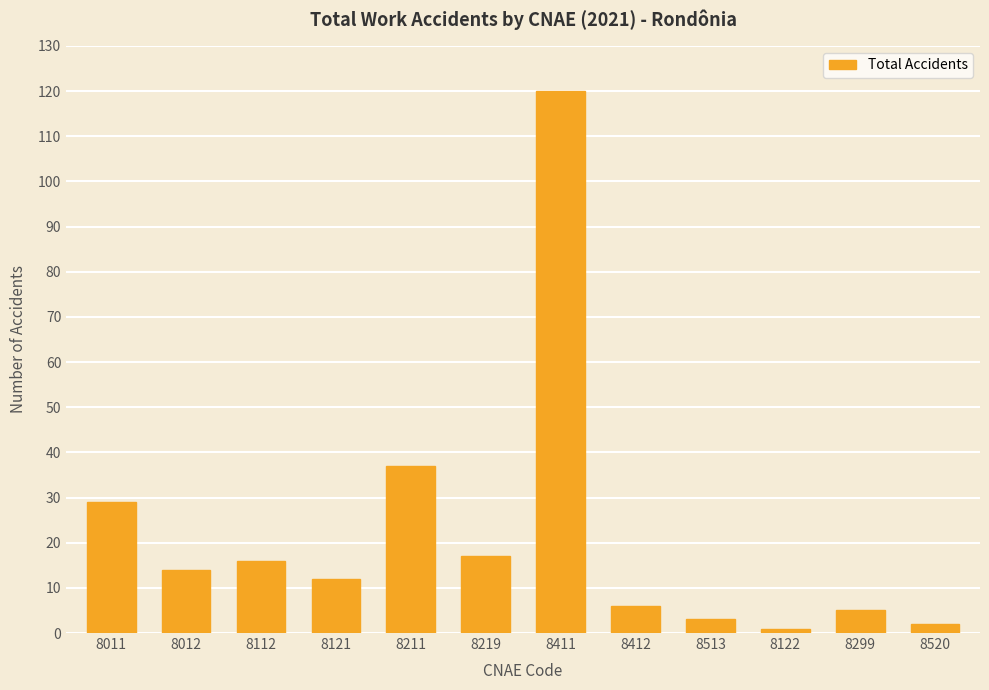

Reading right to left, what are all the values shown in this chart?

8520=2	8299=5	8122=1	8513=3	8412=6	8411=120	8219=17	8211=37	8121=12	8112=16	8012=14	8011=29